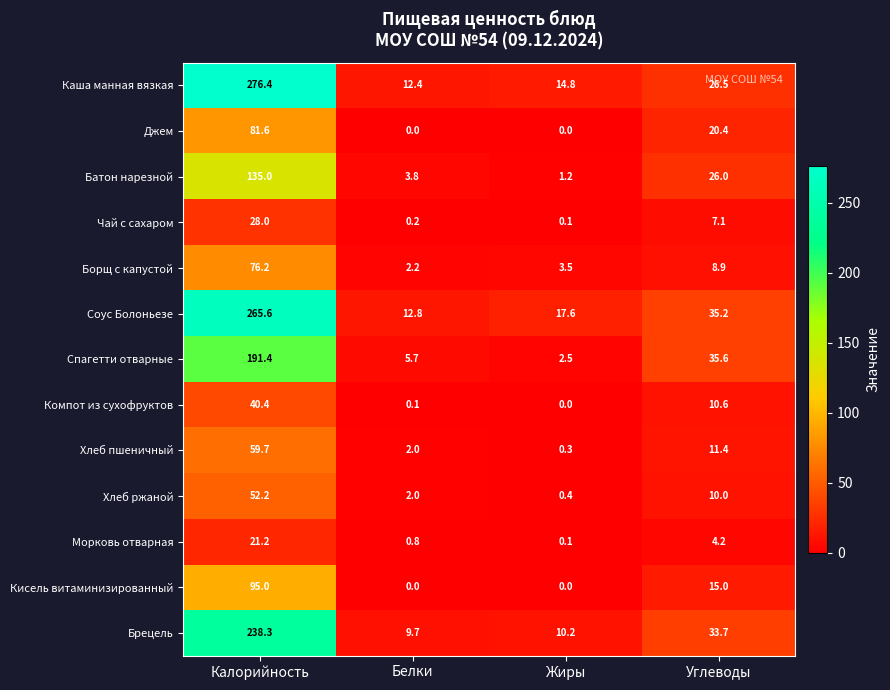

Where is Кисель витаминизированный nearest to the value 47?

Углеводы